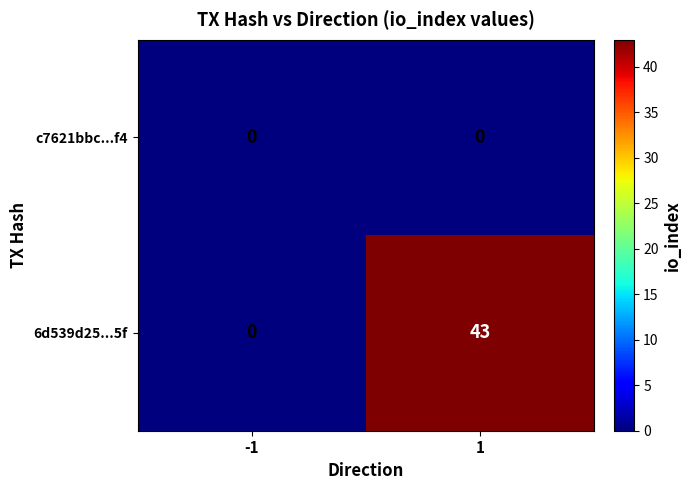

Rank the categories by 6d539d25...5f value from highest to lowest.

1, -1